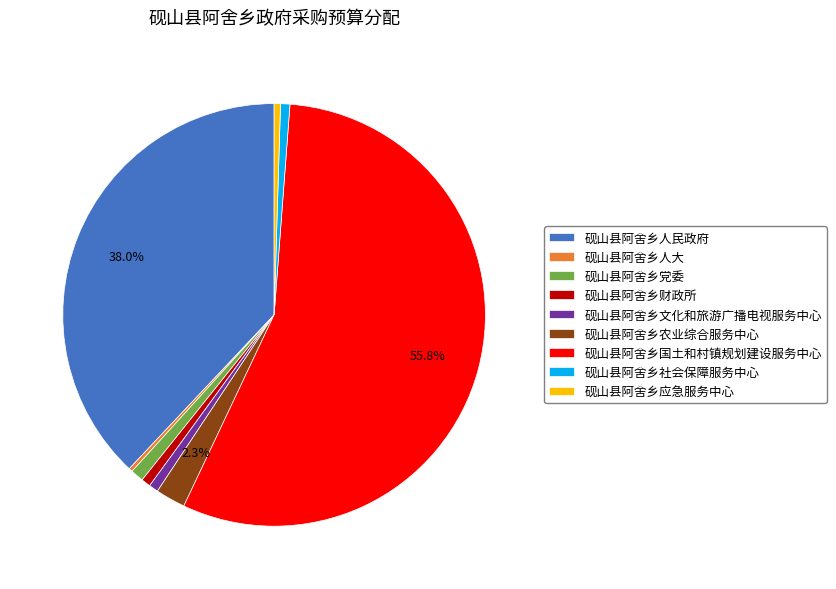

Does 砚山县阿舍乡人大 account for over 50% of the chart?

No